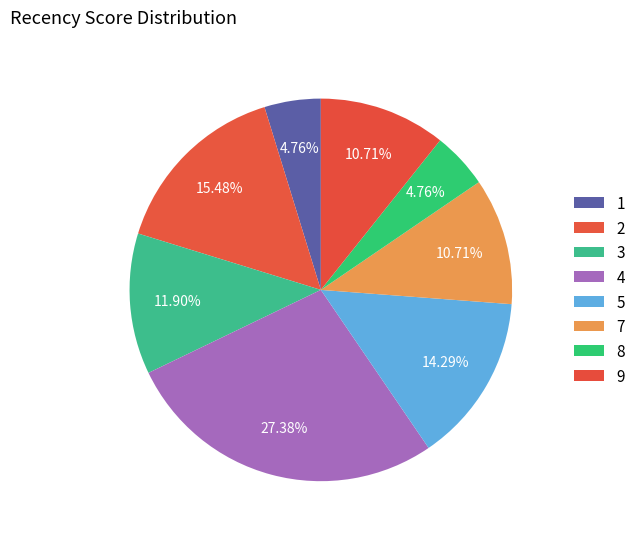

How many segments does this pie chart have?

8